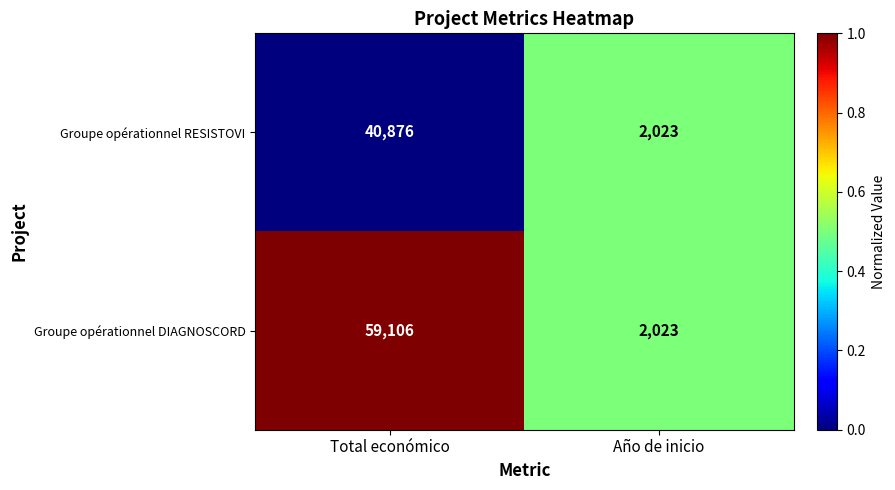

Rank the series at Total económico from highest to lowest value.

Groupe opérationnel DIAGNOSCORD, Groupe opérationnel RESISTOVI